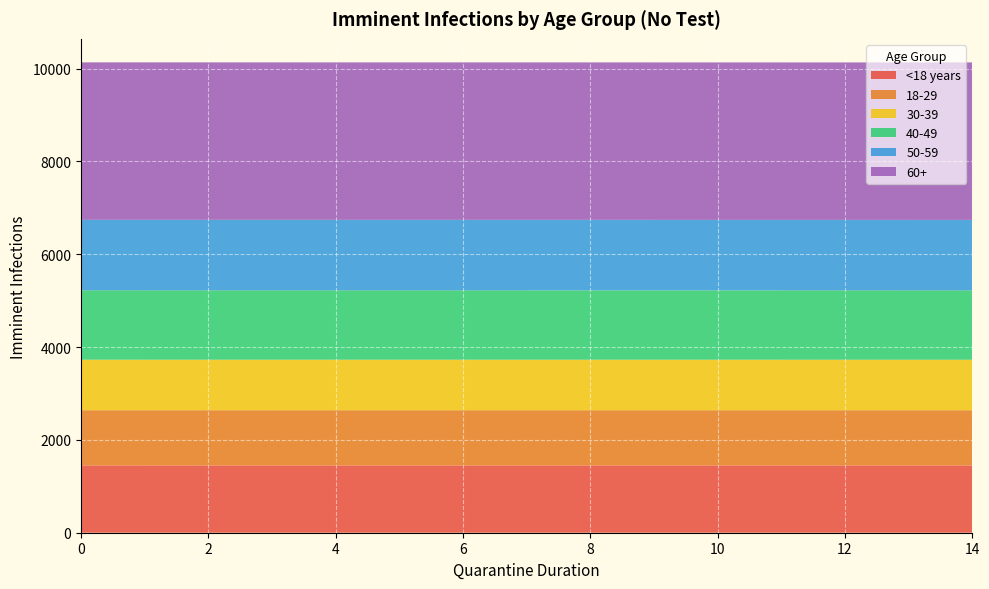

Reading left to right, transcribe all the data shown in this chart.

<18 years: 0=1450.1	1=1450.1	2=1450.1	3=1450.1	4=1450.1	5=1450.0	6=1450.0	7=1450.0	8=1450.0	9=1450.0	10=1450.0	11=1450.0	12=1449.9	13=1449.9	14=1449.9
18-29: 0=1189.4	1=1189.4	2=1189.4	3=1189.4	4=1189.4	5=1189.4	6=1189.4	7=1189.3	8=1189.3	9=1189.3	10=1189.3	11=1189.3	12=1189.3	13=1189.3	14=1189.3
30-39: 0=1088.1	1=1088.0	2=1088.0	3=1088.0	4=1088.0	5=1088.0	6=1088.0	7=1088.0	8=1088.0	9=1087.9	10=1087.9	11=1087.9	12=1087.9	13=1087.9	14=1087.9
40-49: 0=1495.7	1=1495.7	2=1495.7	3=1495.7	4=1495.7	5=1495.6	6=1495.6	7=1495.6	8=1495.6	9=1495.6	10=1495.6	11=1495.5	12=1495.5	13=1495.5	14=1495.5
50-59: 0=1517.8	1=1517.8	2=1517.8	3=1517.8	4=1517.7	5=1517.7	6=1517.7	7=1517.7	8=1517.7	9=1517.7	10=1517.7	11=1517.6	12=1517.6	13=1517.6	14=1517.6
60+: 0=3392.9	1=3392.8	2=3392.8	3=3392.8	4=3392.7	5=3392.7	6=3392.6	7=3392.6	8=3392.6	9=3392.5	10=3392.5	11=3392.5	12=3392.4	13=3392.4	14=3392.3